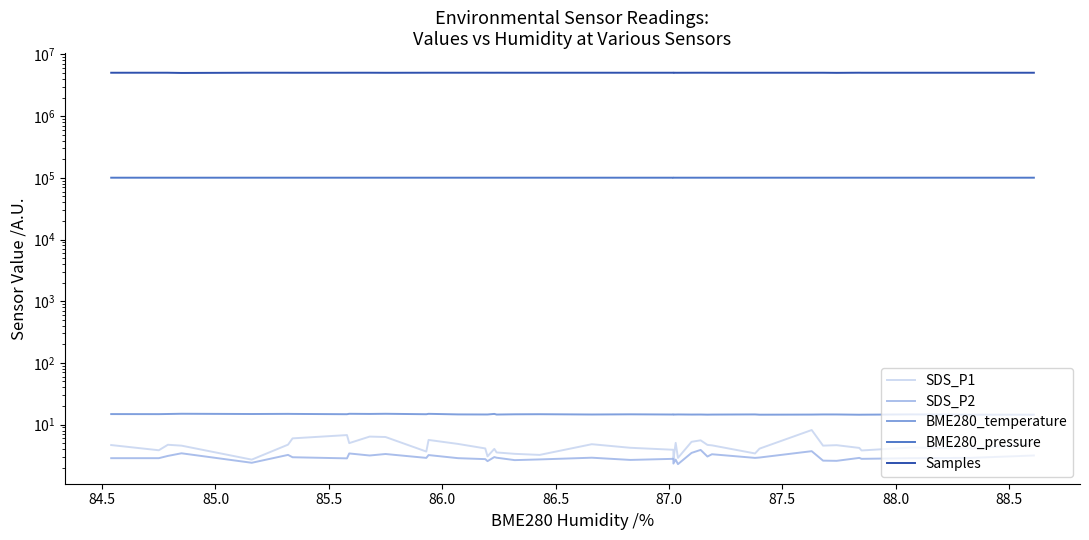

Which series has the widest spread of values?

Samples